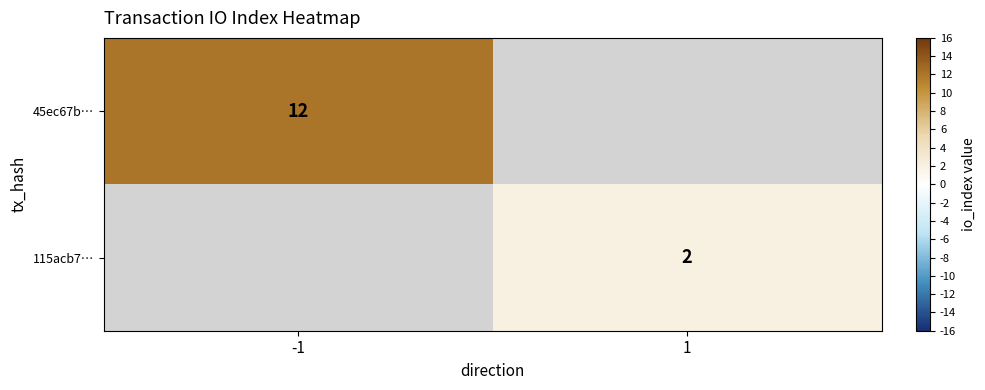

The value of 45ec67b… at -1 is 12. True or false?

True